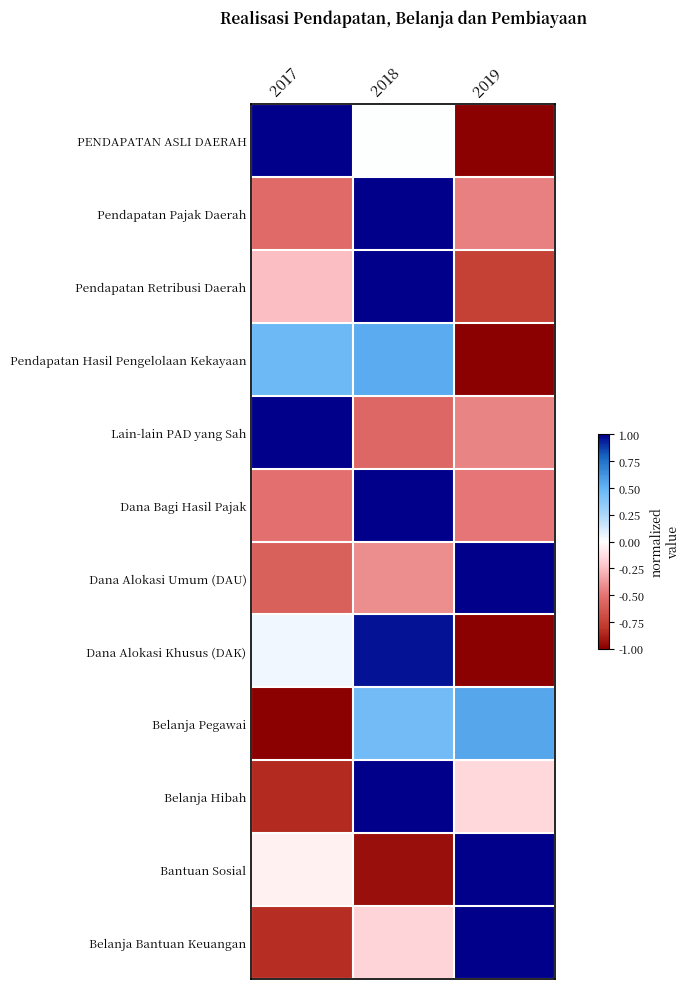

At which category does the chart reach its minimum across all series?

2019